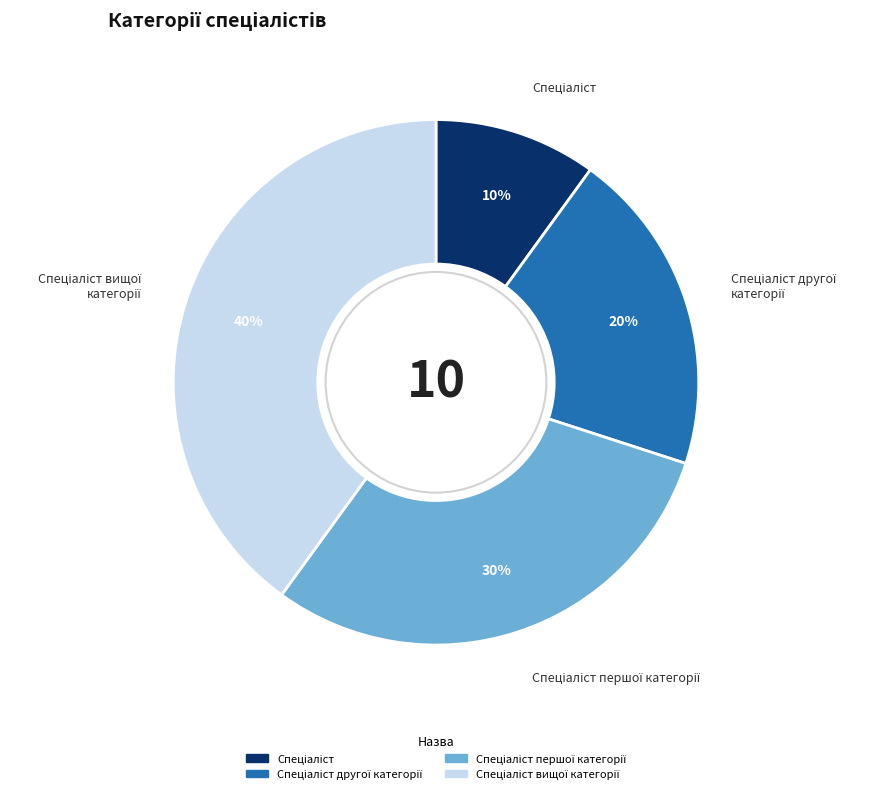

To the nearest percent, what is the average slice percentage?

25%